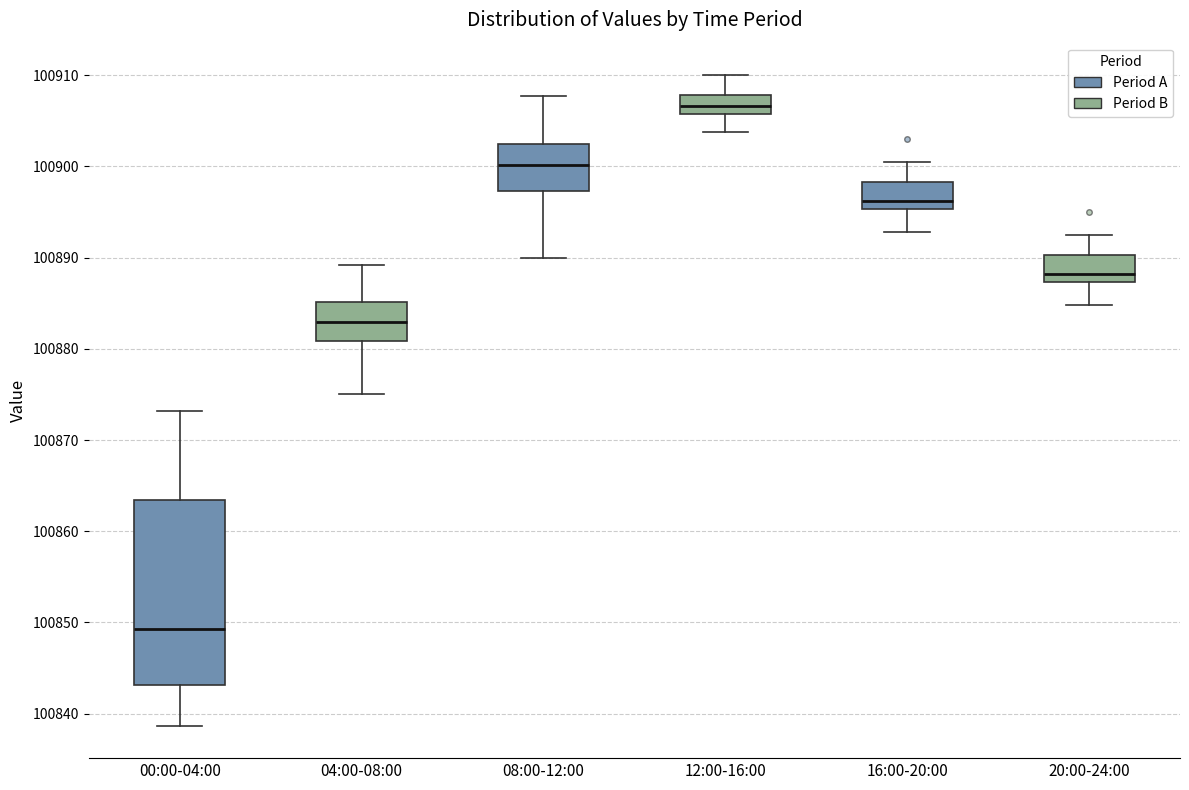

Reading left to right, transcribe this box plot: for each box, give where its median line is, the range the box spans, and where its two whiskers end, as read against the y-axis. The values are not printed on the chart, so give them approximately, as read against the axis.

00:00-04:00: median 100849, box 100843 to 100863, whiskers 100839 to 100873
04:00-08:00: median 100883, box 100881 to 100885, whiskers 100875 to 100889
08:00-12:00: median 100900, box 100897 to 100902, whiskers 100890 to 100908
12:00-16:00: median 100907, box 100906 to 100908, whiskers 100904 to 100910
16:00-20:00: median 100896, box 100895 to 100898, whiskers 100893 to 100901
20:00-24:00: median 100888, box 100887 to 100890, whiskers 100885 to 100893